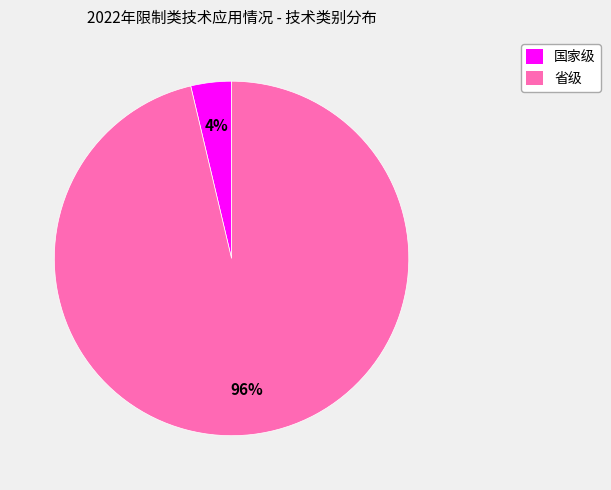

What percentage is the 省级 slice, to the nearest percent?

96%